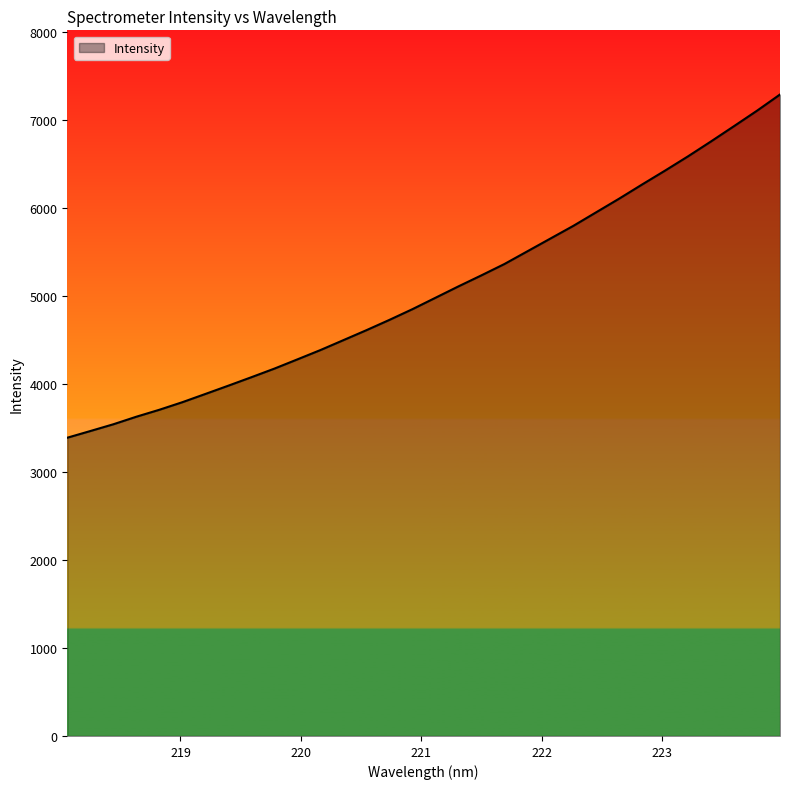

Does the chart display data point markers on the line(s)?

No